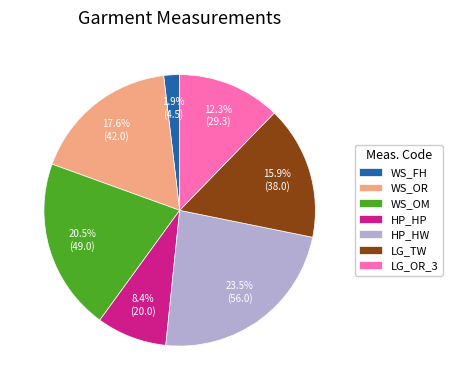

What is the smallest slice in the pie chart?

WS_FH